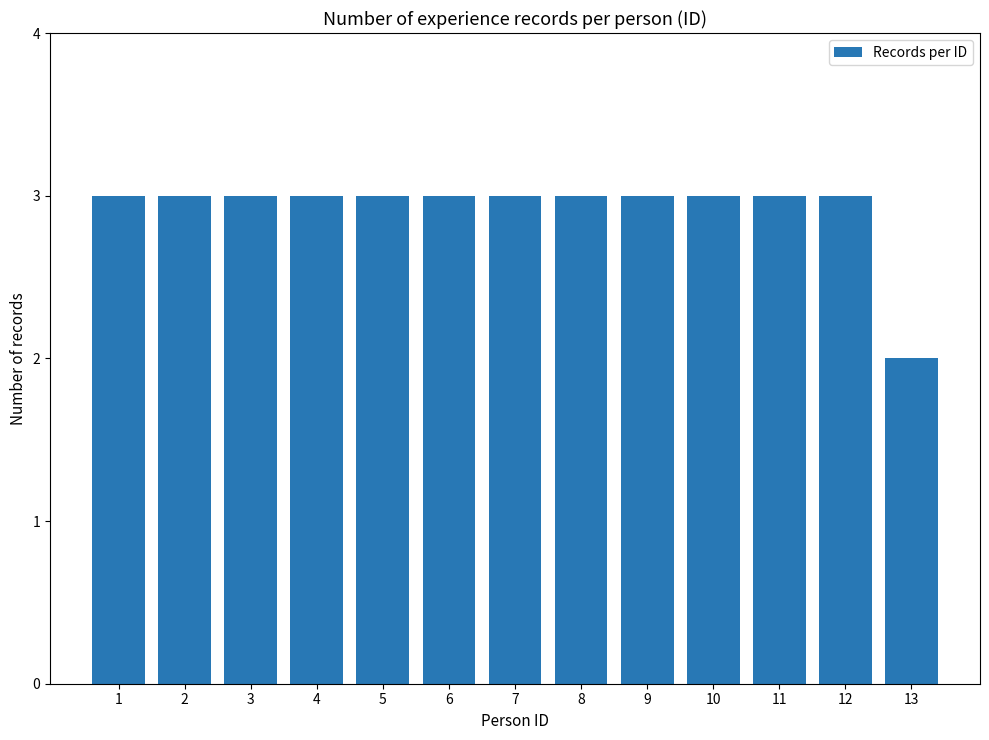

Reading left to right, list all the values displayed in this chart.

3	3	3	3	3	3	3	3	3	3	3	3	2